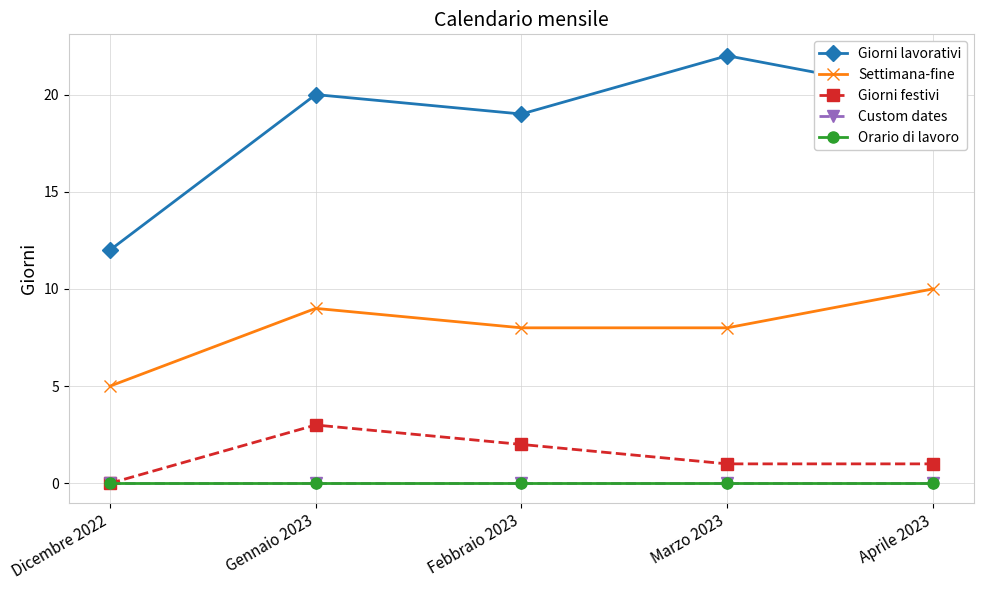

What value does the Giorni festivi series have at Aprile 2023?

1